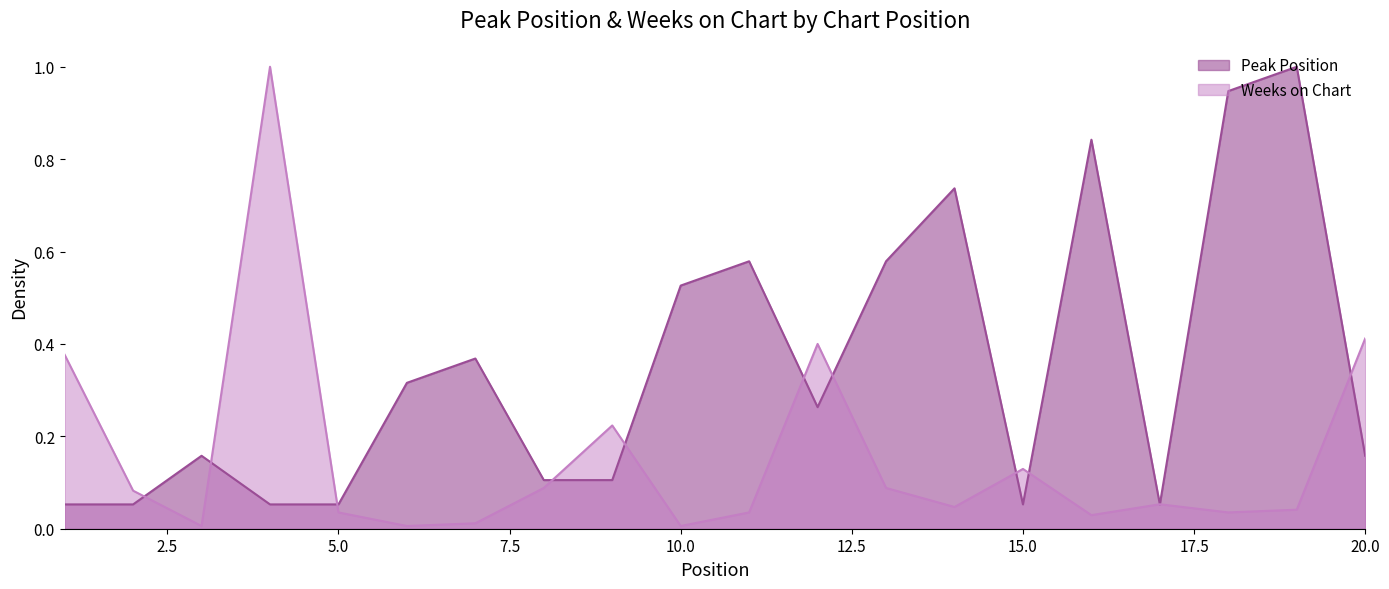

Does the chart have visible grid lines?

No